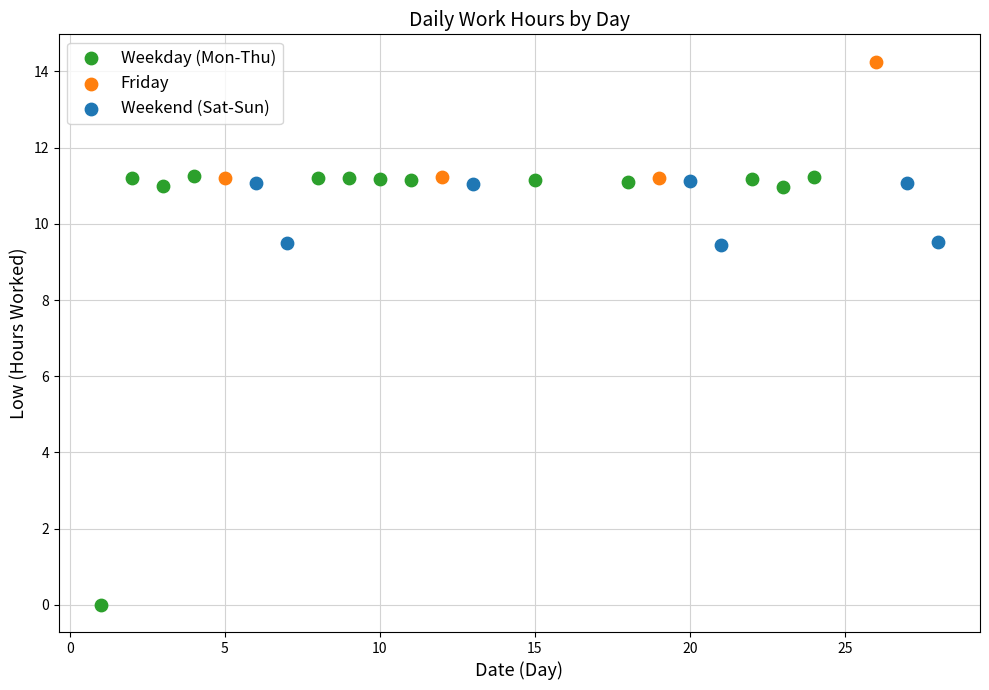

Which series has the largest Y range (max minus min)?

Weekday (Mon-Thu)